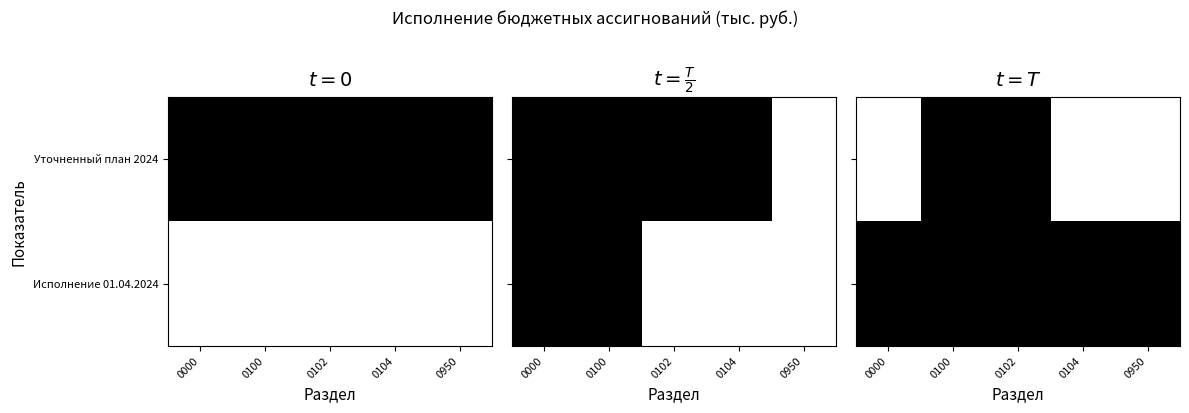

Which series changed the most between 0000 and 0104?

Уточненный план 2024